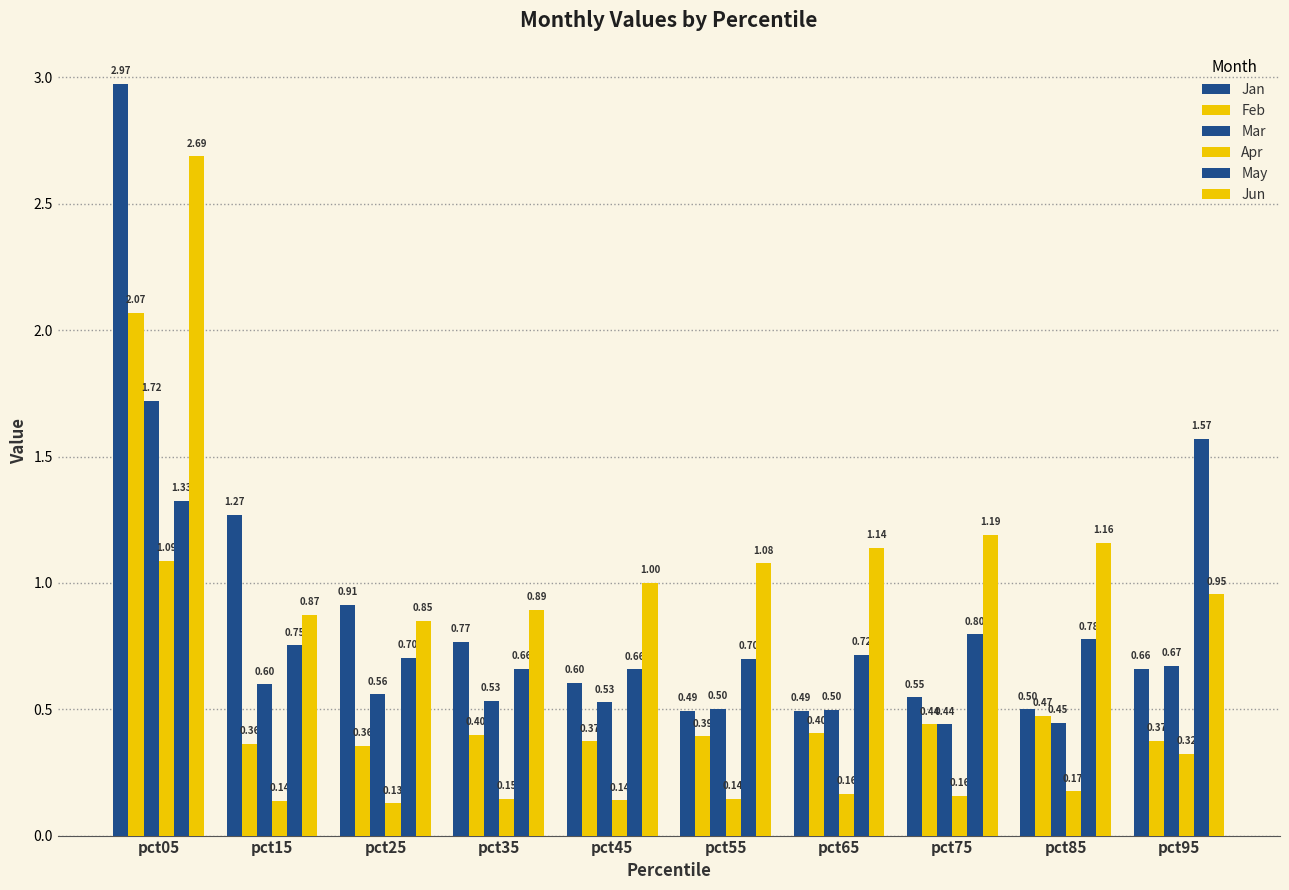

Count the number of data series in this chart.

6